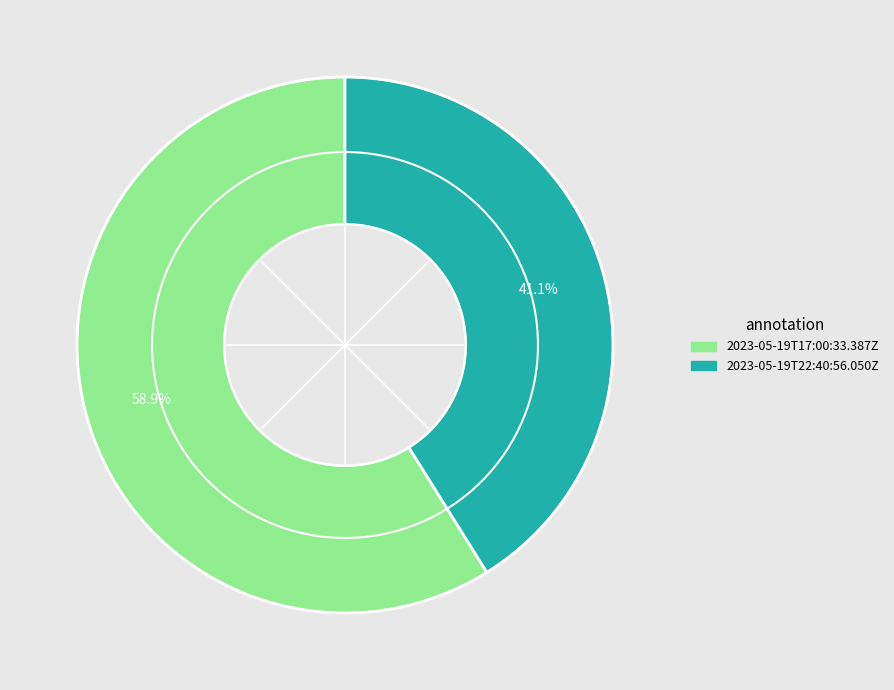

Which slice represents more than half of the pie?

2023-05-19T17:00:33.387Z